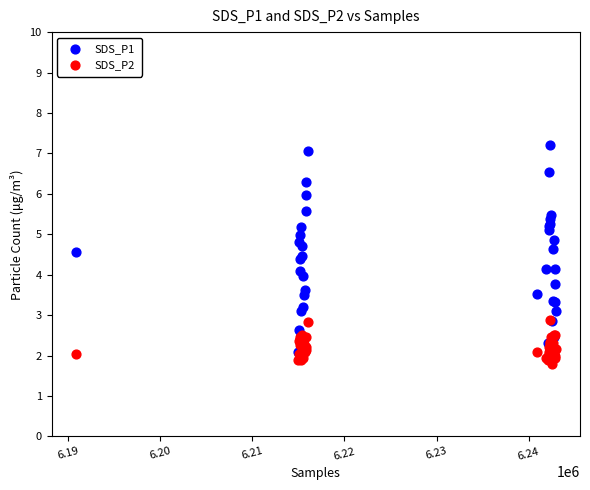

Which series has the widest spread of Y values?

SDS_P1